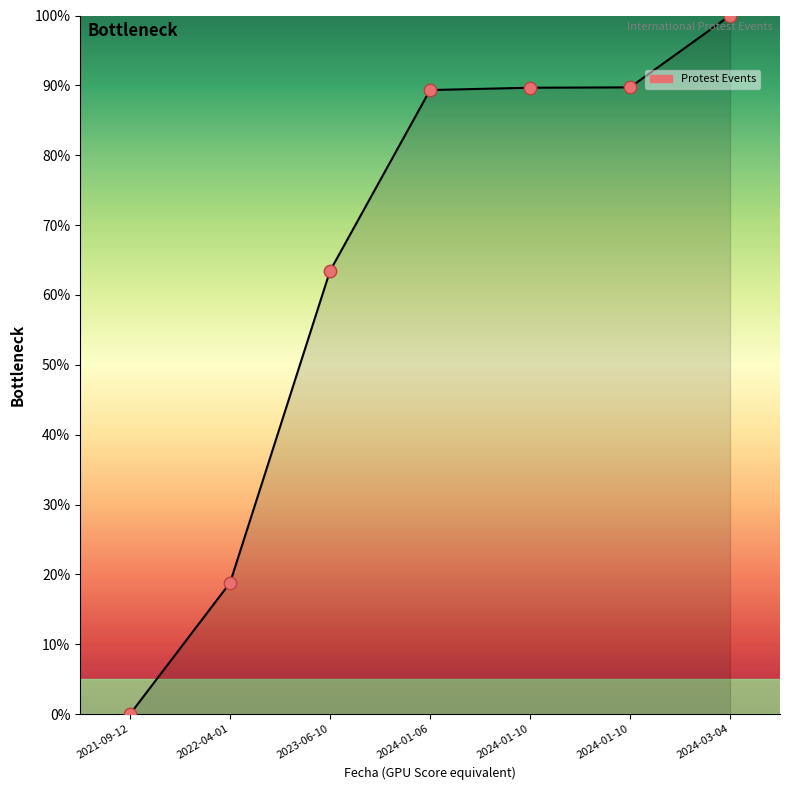

Is this an area chart (filled region under the line)?

Yes